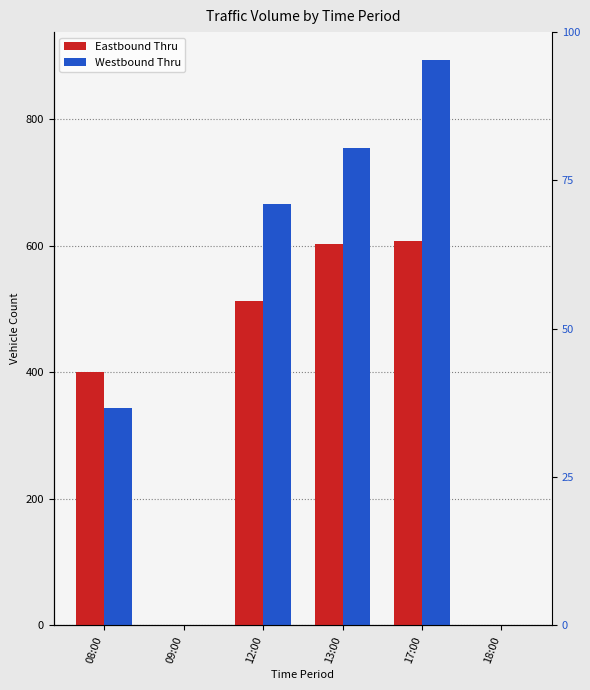

What position from the left is 18:00?

6